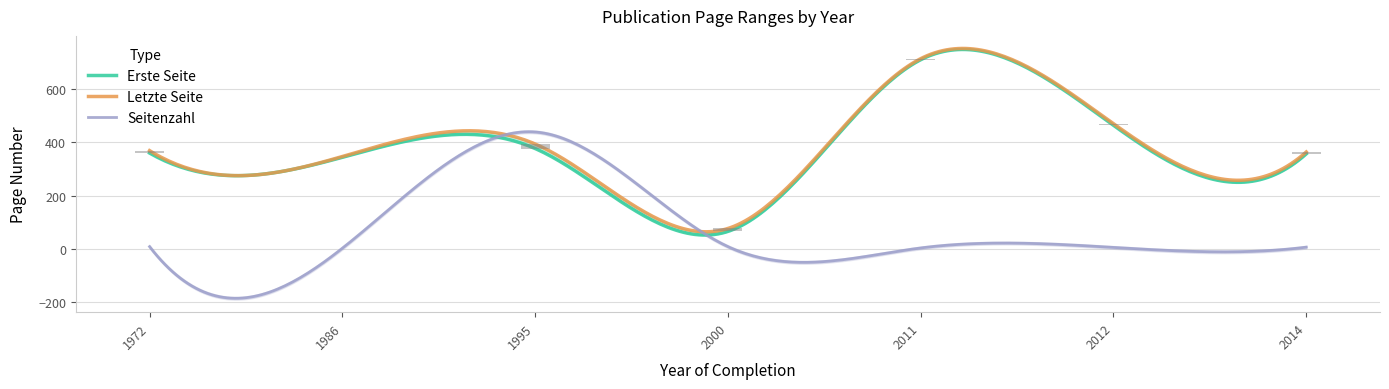

At which label does Erste Seite first exceed 360?

1995